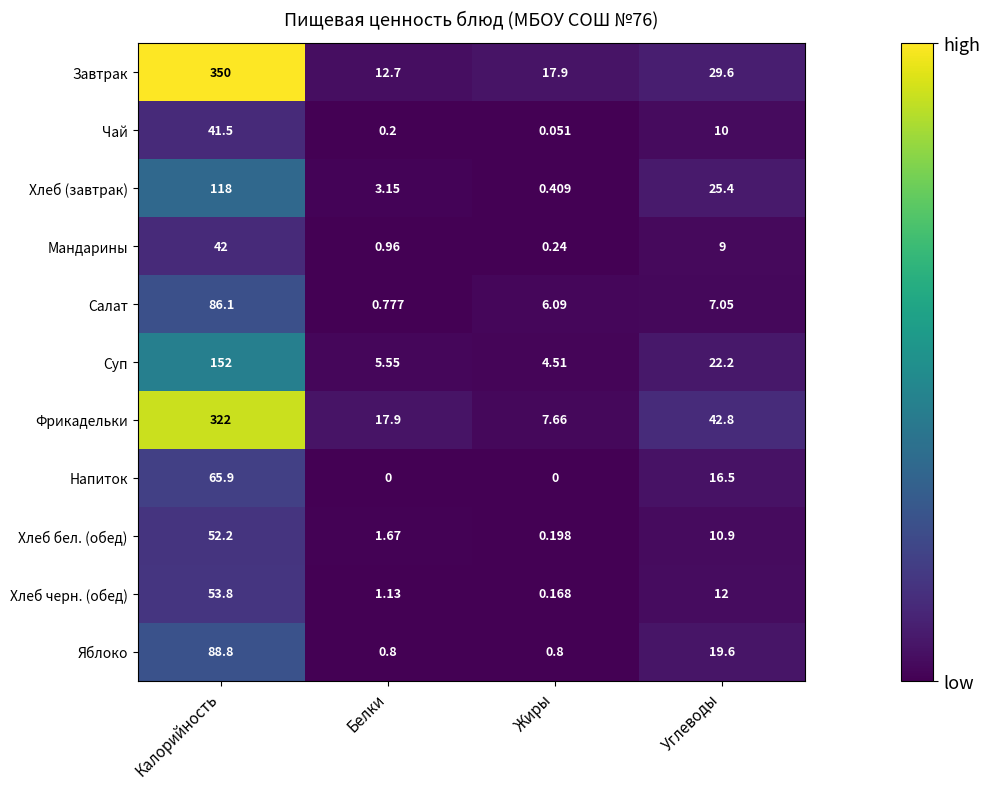

At which label does Мандарины first exceed 9?

Калорийность